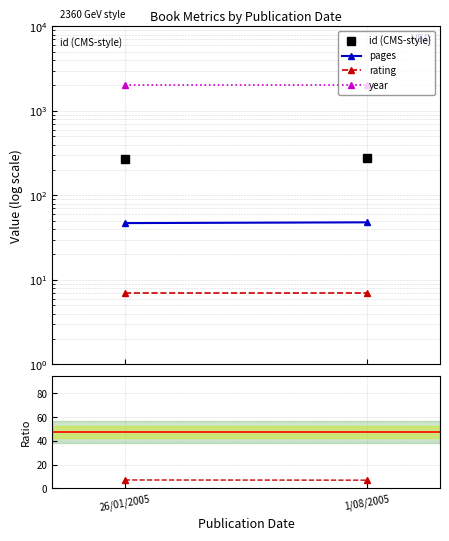

Which has a higher value, 26/01/2005 or 1/08/2005?

1/08/2005